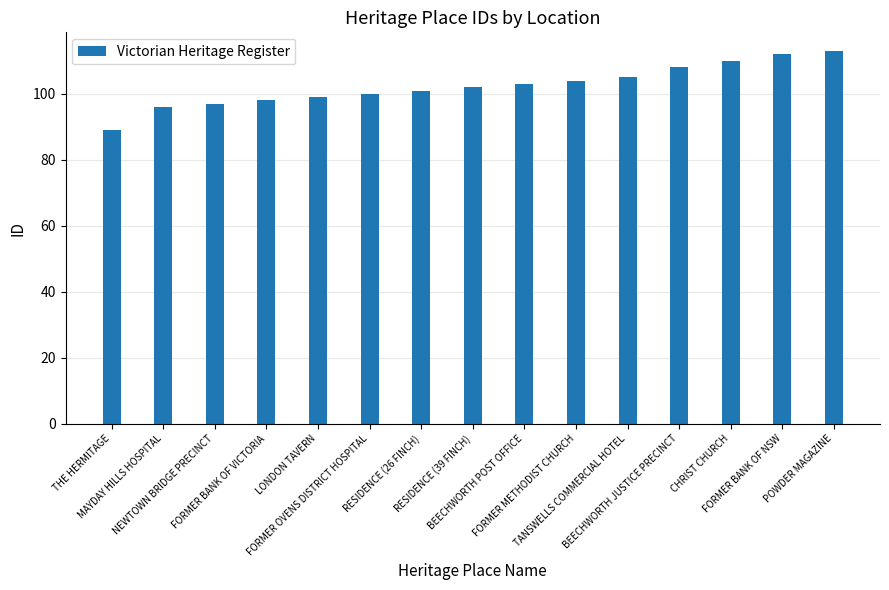

What is the difference between the maximum and minimum values?

24